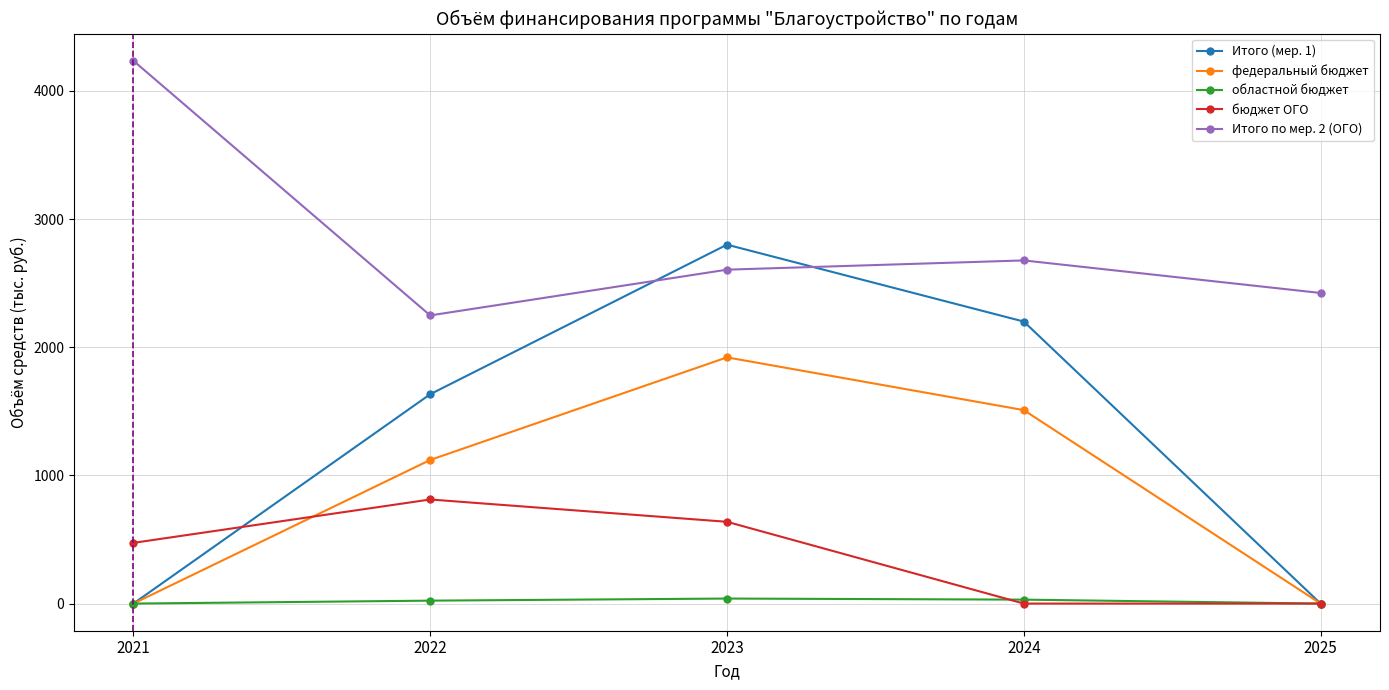

True or false: Итого (мер. 1) has a value of 0.0 at 2025.

True